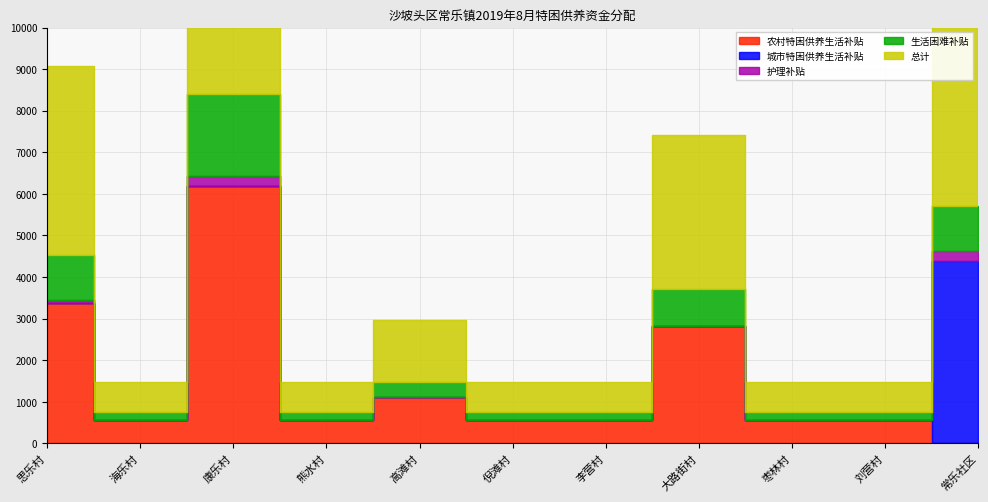

What position from the right is 熊水村?

8